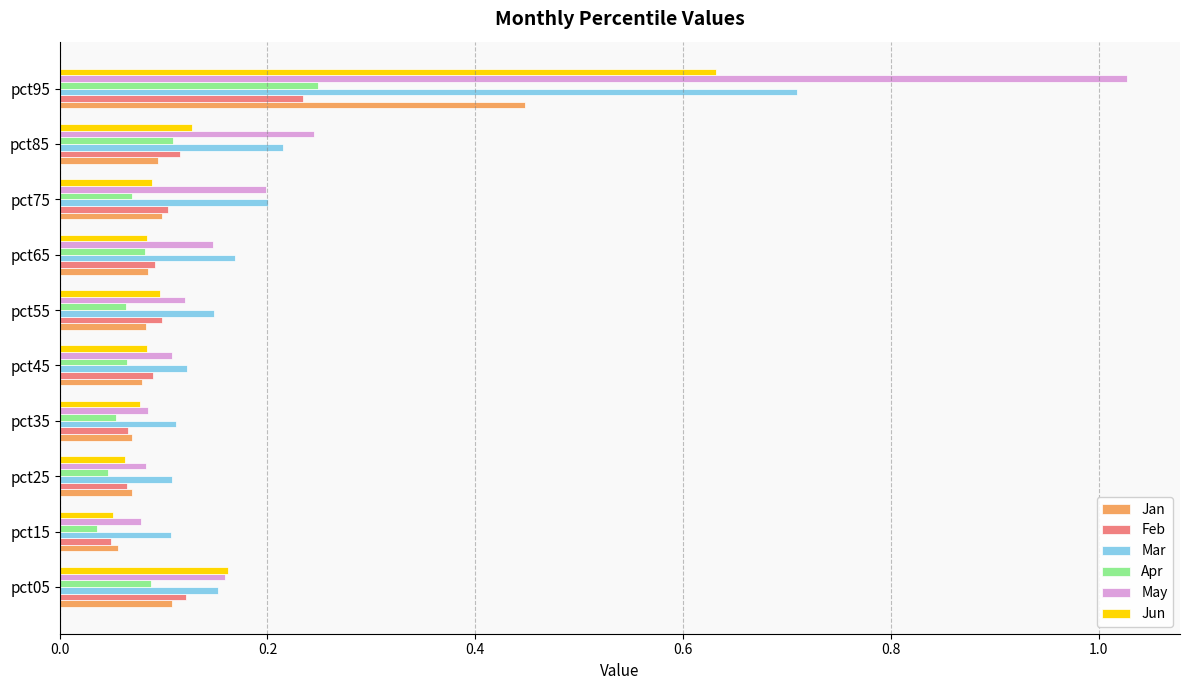

True or false: Feb has a value of 0.1 at pct55.

True